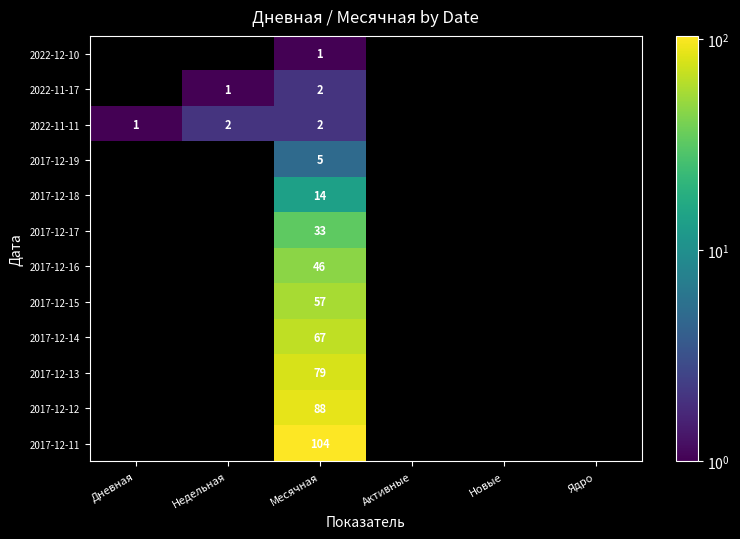

What is the total value across all series at Месячная?

498